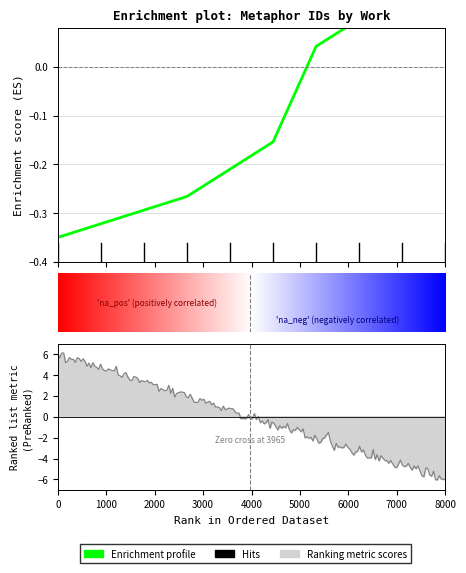

How many data points does each series have?

10